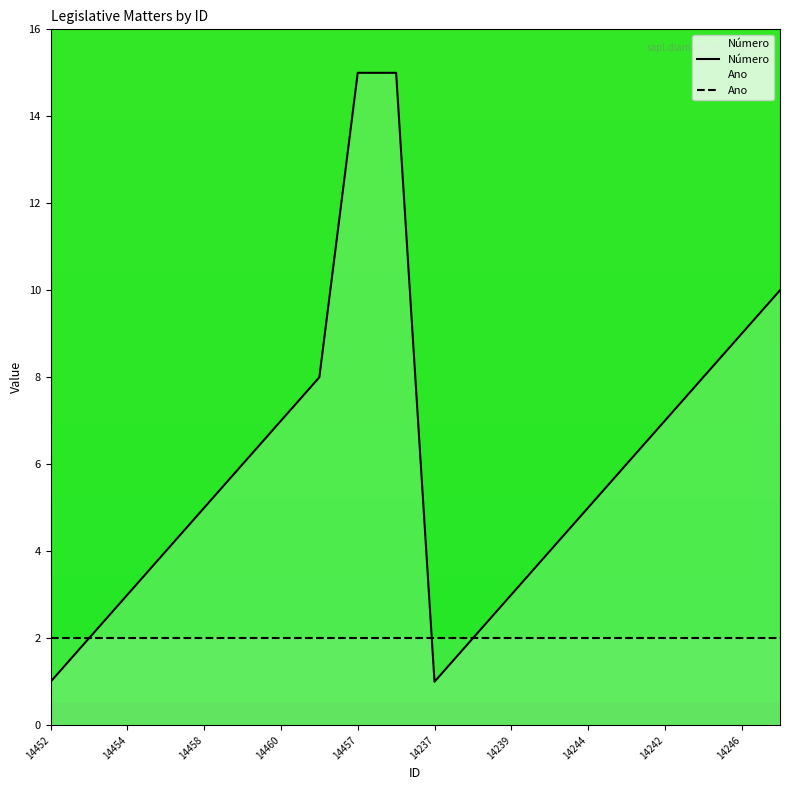

List the series in order of their peak value, lowest first.

Ano, Número